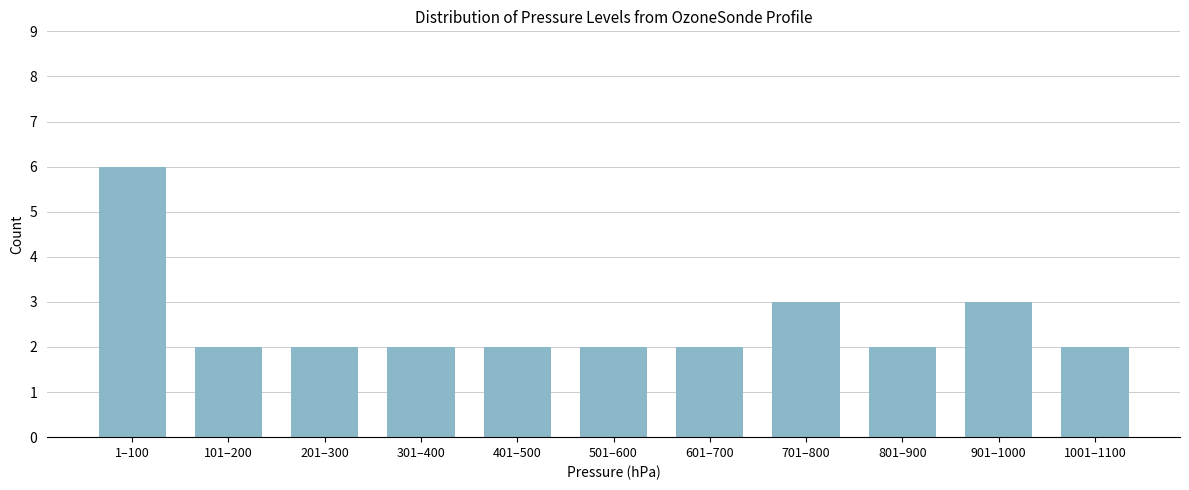

Reading left to right, extract all data points from this chart.

6	2	2	2	2	2	2	3	2	3	2